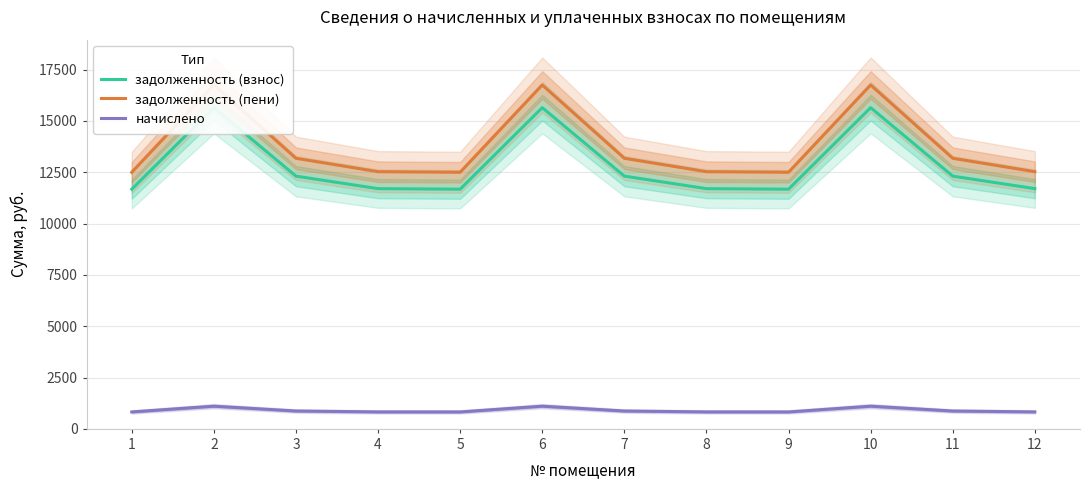

Which series changed the most between 6 and 7?

задолженность (пени)